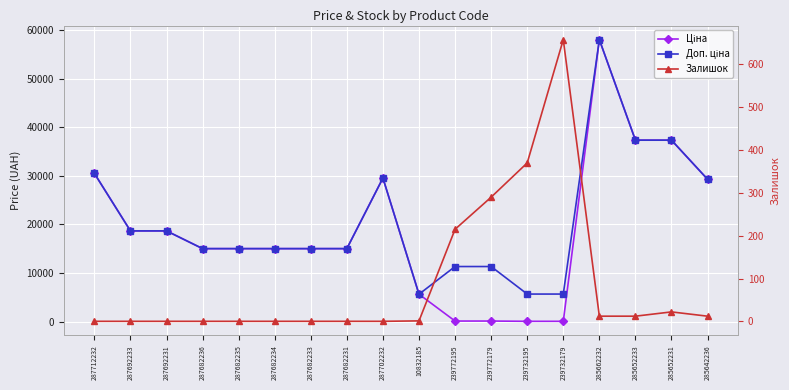

The value of Доп. ціна at 287682235 is 23038.0. True or false?

False